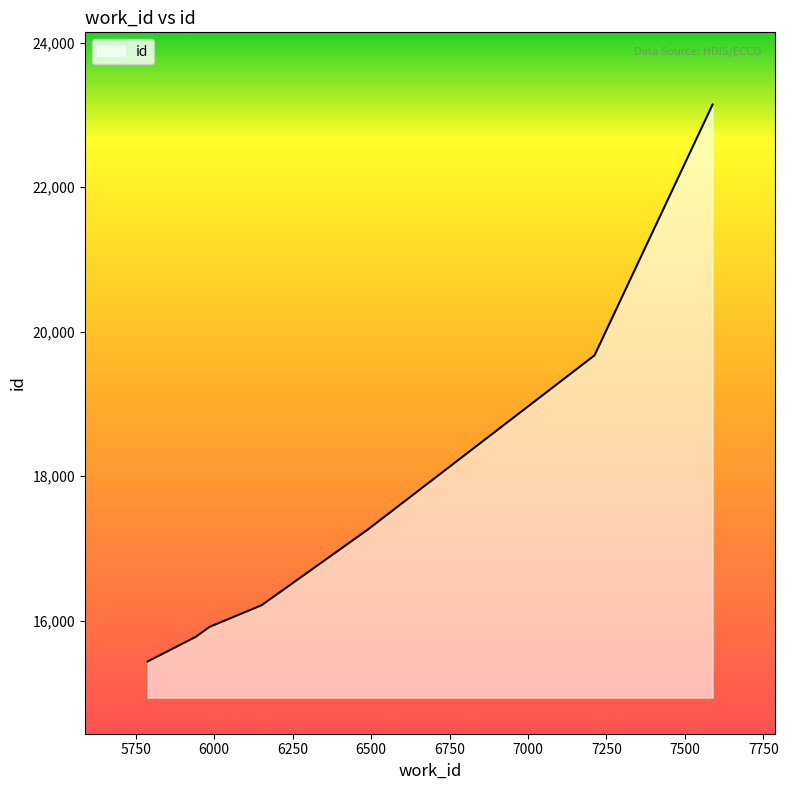

Does the chart display data point markers on the line(s)?

No